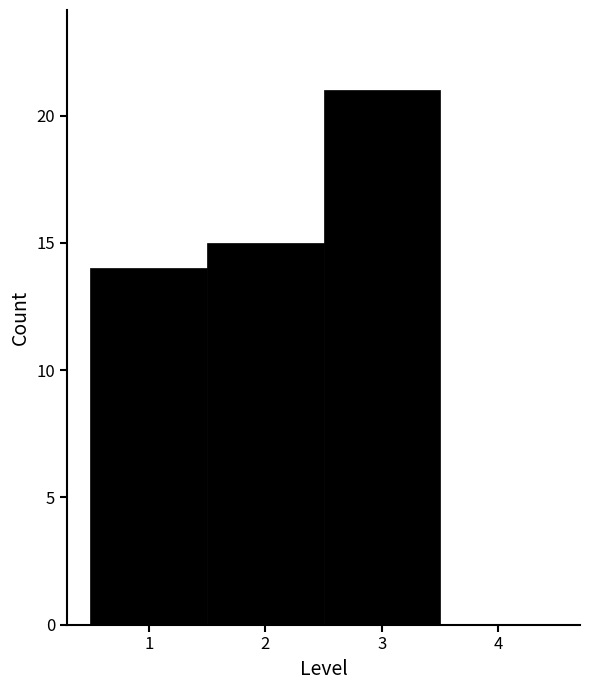

Reading left to right, list every bar in this chart as the range it spans on the x-axis followed by its height. The values are not printed on the chart, so give them approximately, as read against the axis.

0.5 to 1.5: 14
1.5 to 2.5: 15
2.5 to 3.5: 21
3.5 to 4.5: 0